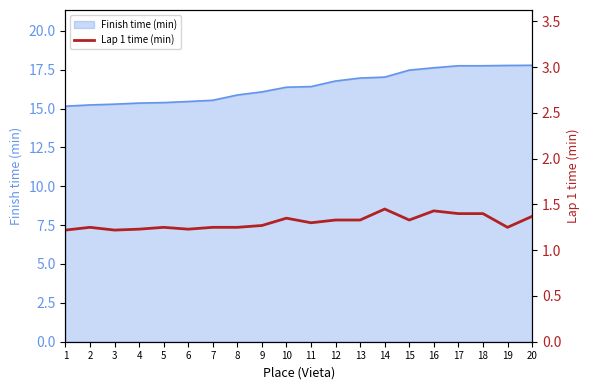

The value at 3 is 1.2. True or false?

True